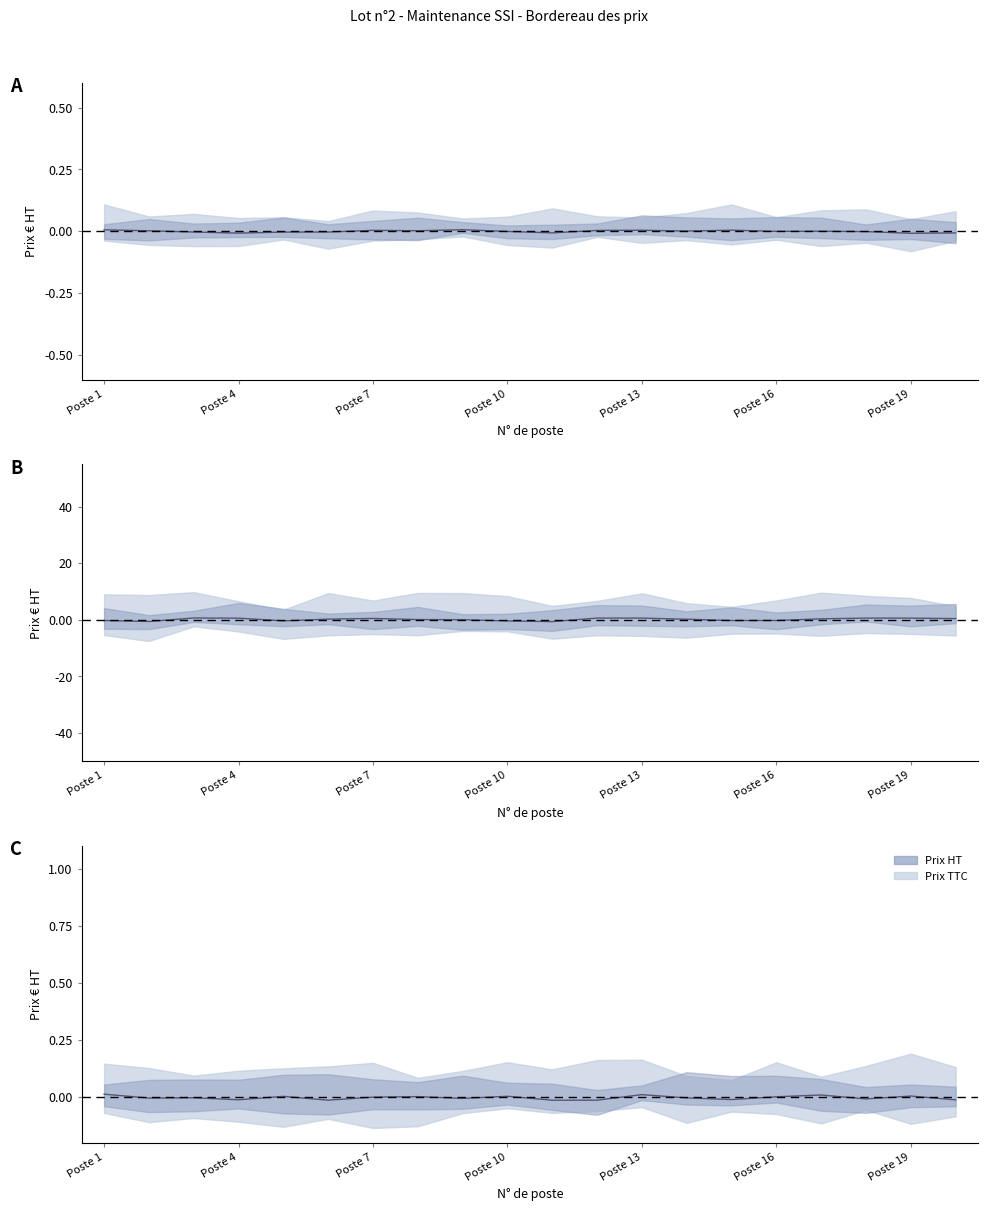

At which category does the data reach its first local valley?

Poste 4